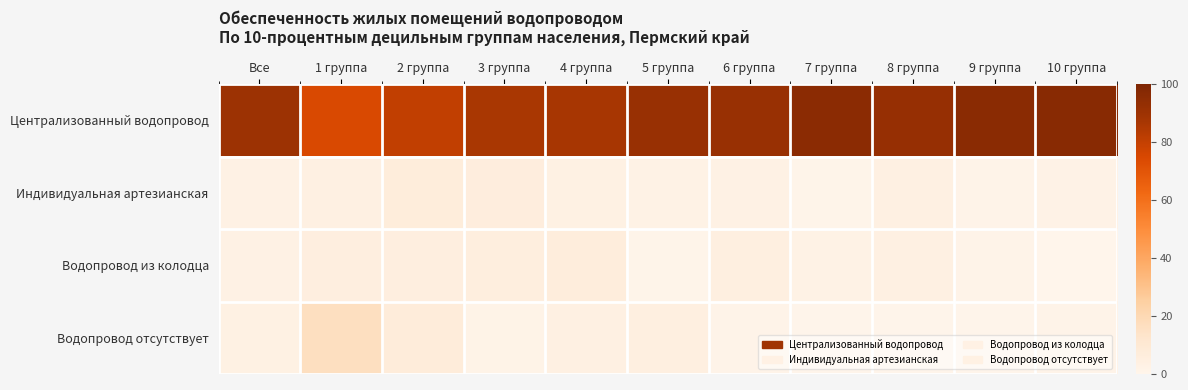

Which series has the largest range (max minus min)?

Централизованный водопровод